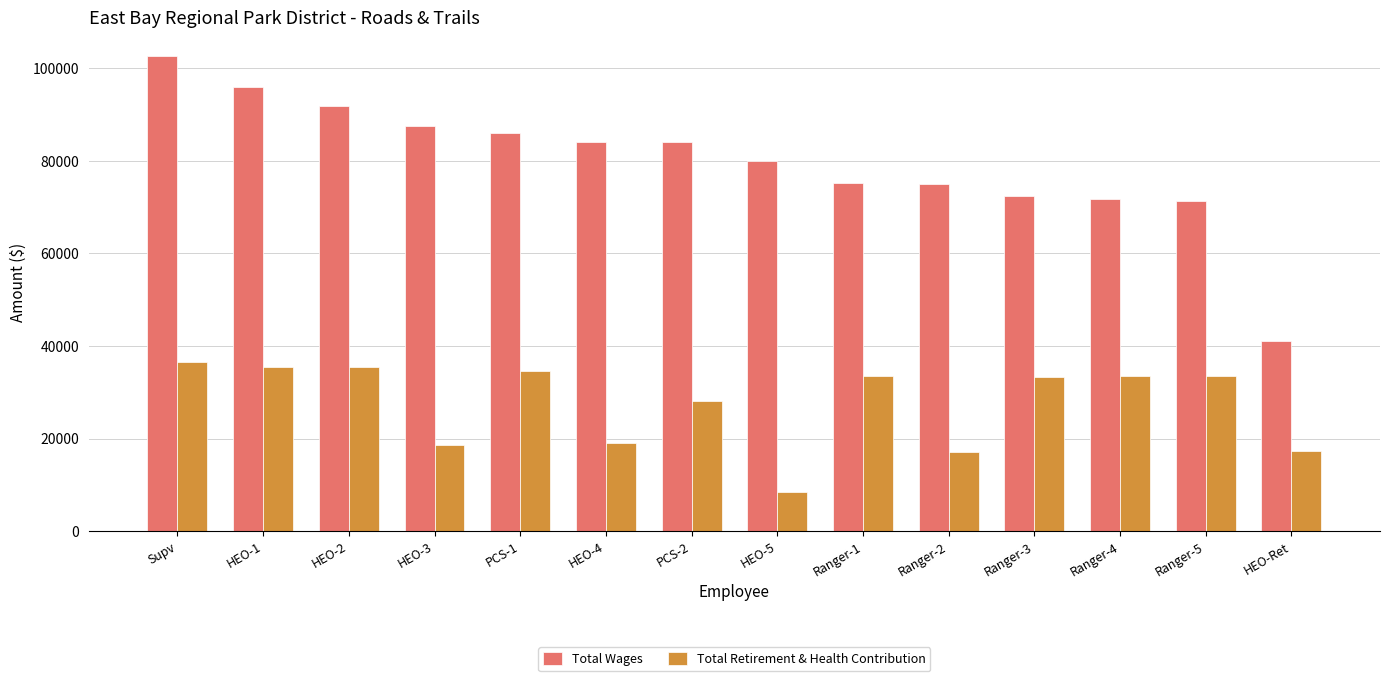

What position from the left is HEO-1?

2